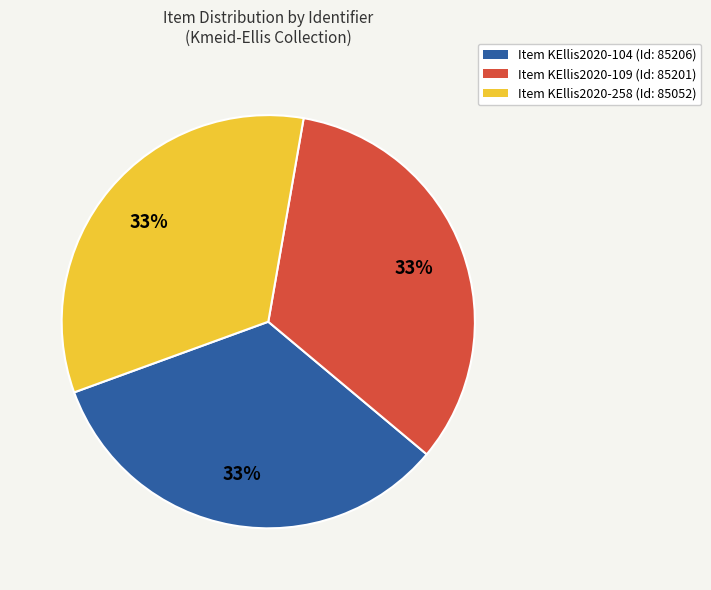

Is there a majority slice in this chart?

No